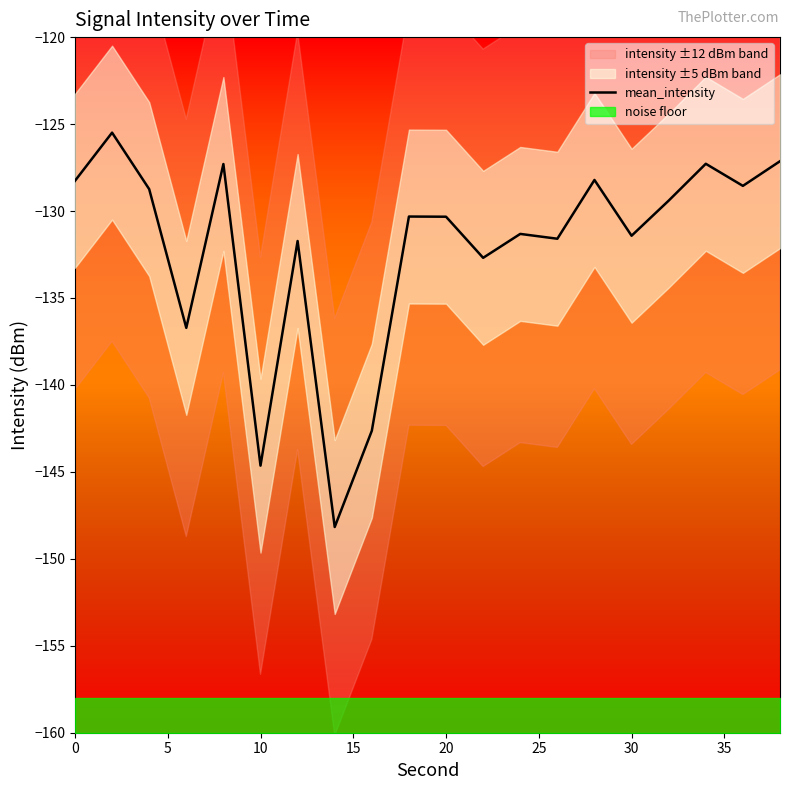

The value of mean_intensity at 0 is -195.7. True or false?

False